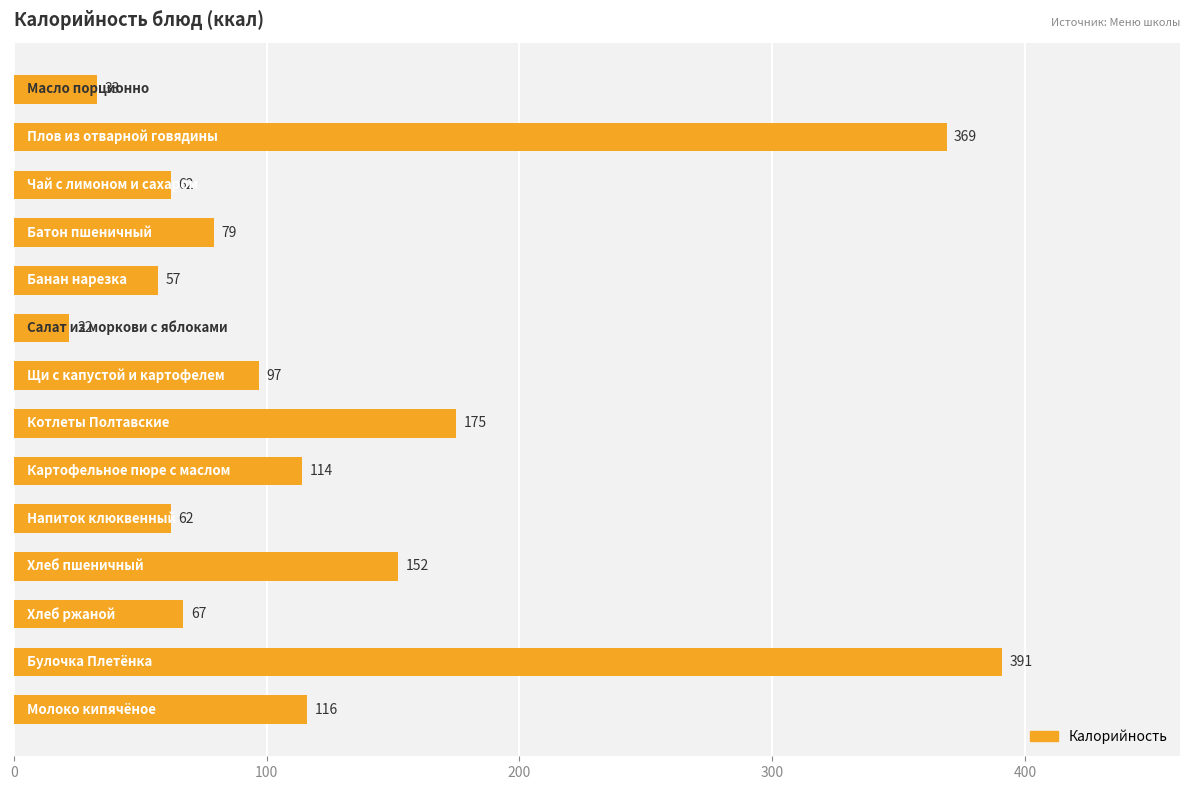

What is the minimum value shown in the chart?

22